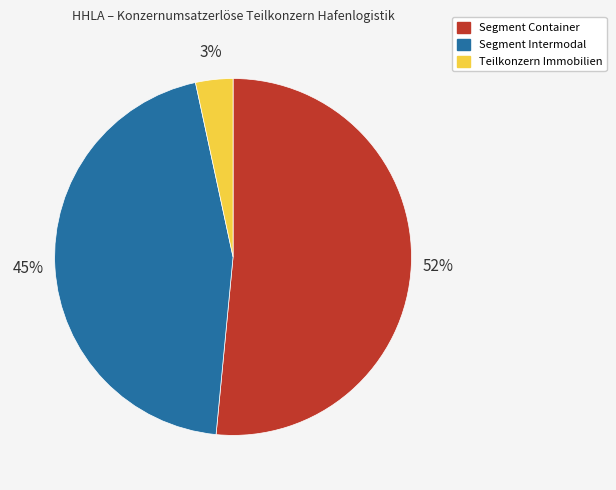

To the nearest percent, what portion does Teilkonzern Immobilien represent?

3%